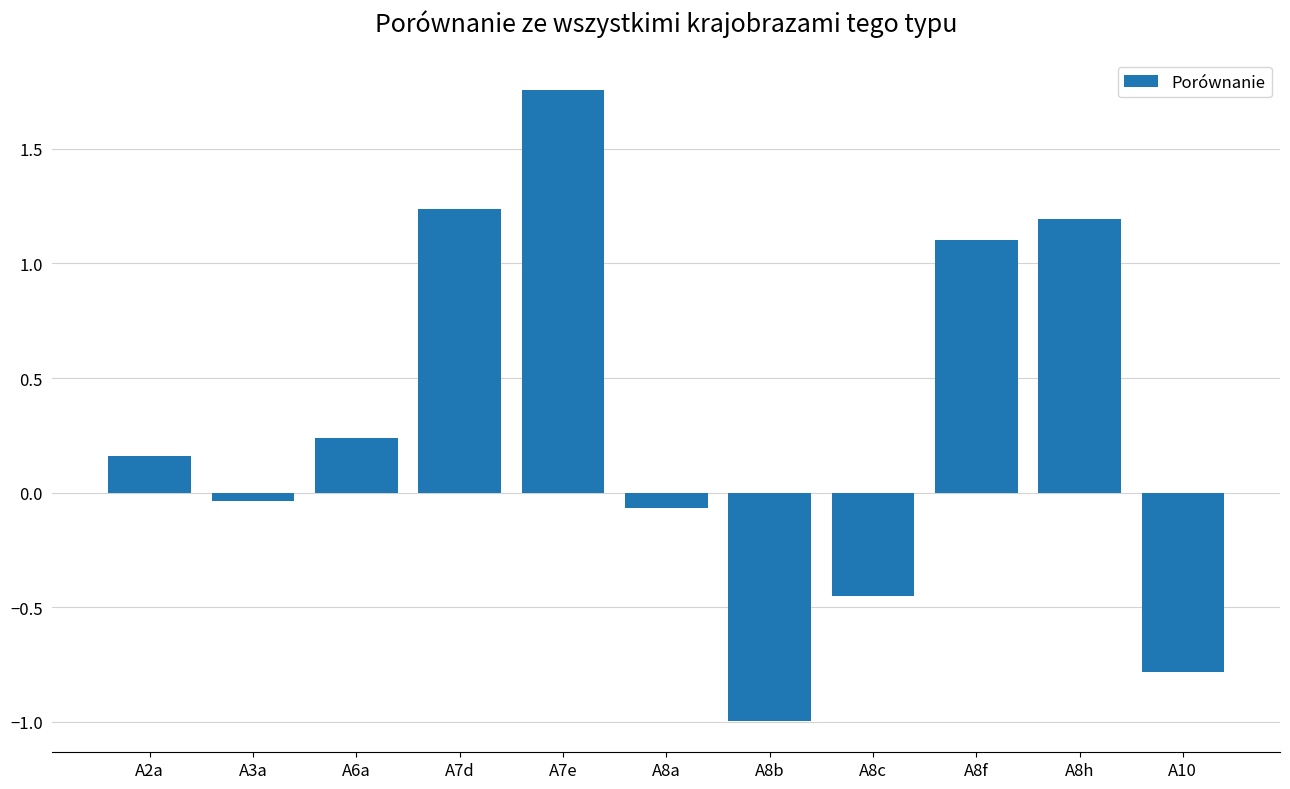

What value does the data have at A10?

-0.8